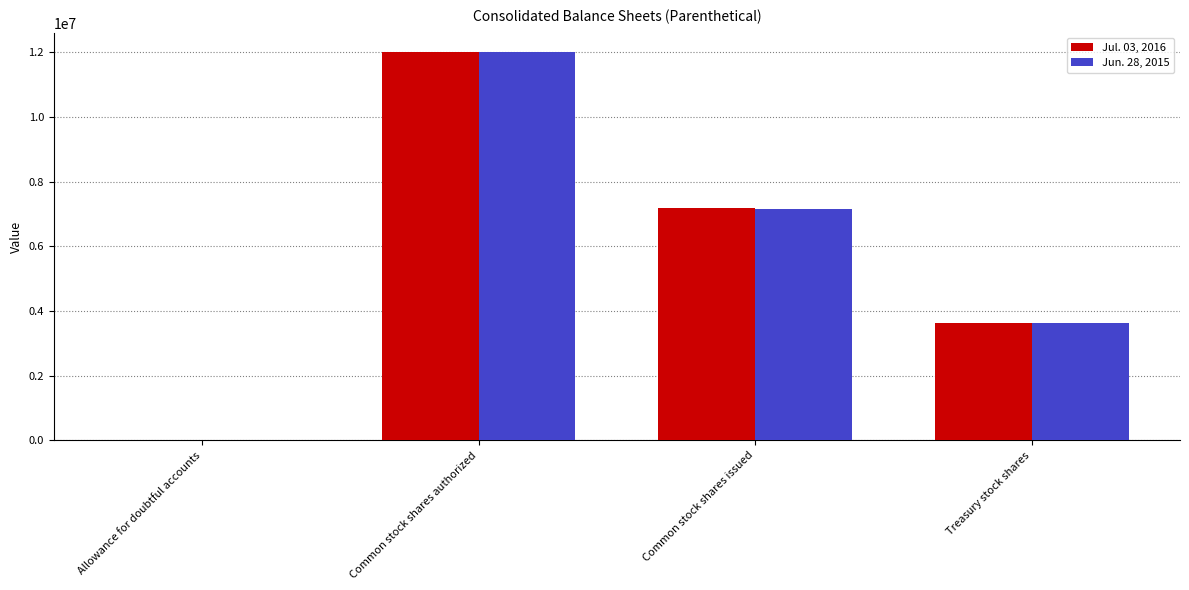

What is the total value across all series at Common stock shares issued?

14339497